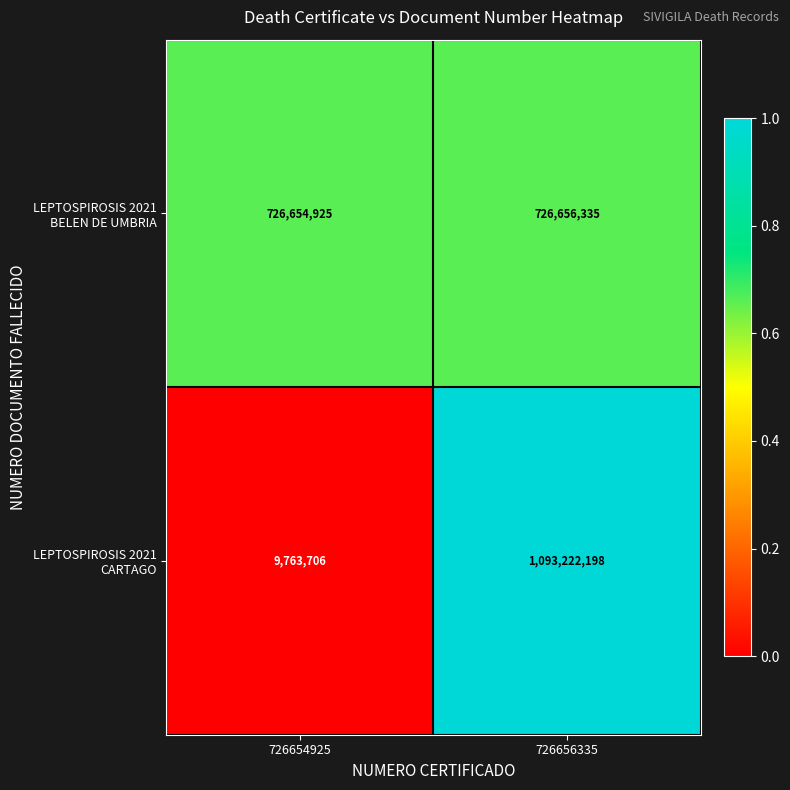

What is the difference between the highest and lowest values at 726656335?

366565863